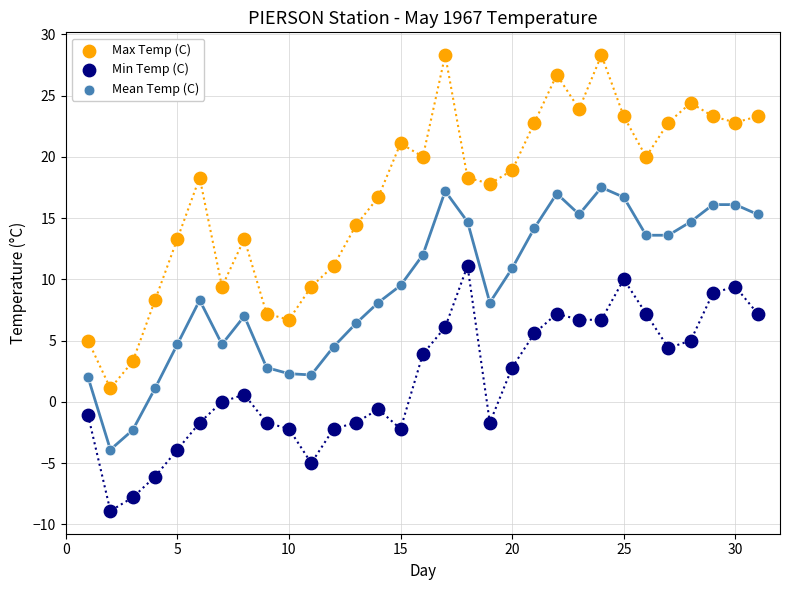

Which series reaches the minimum Y coordinate?

Min Temp (C)